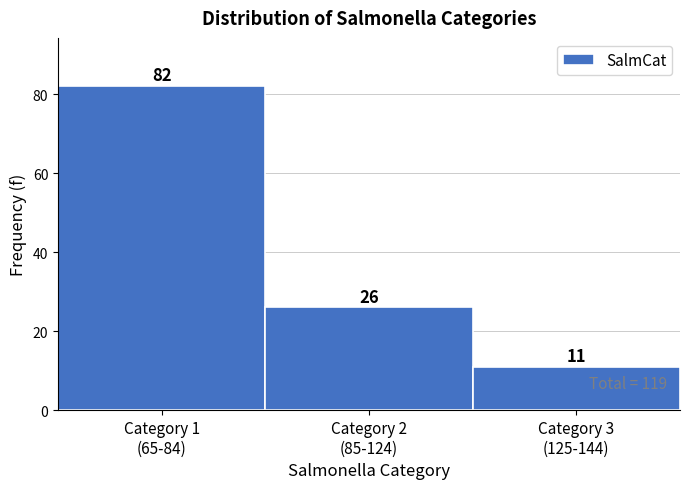

Reading left to right, list all the values displayed in this chart.

82	26	11